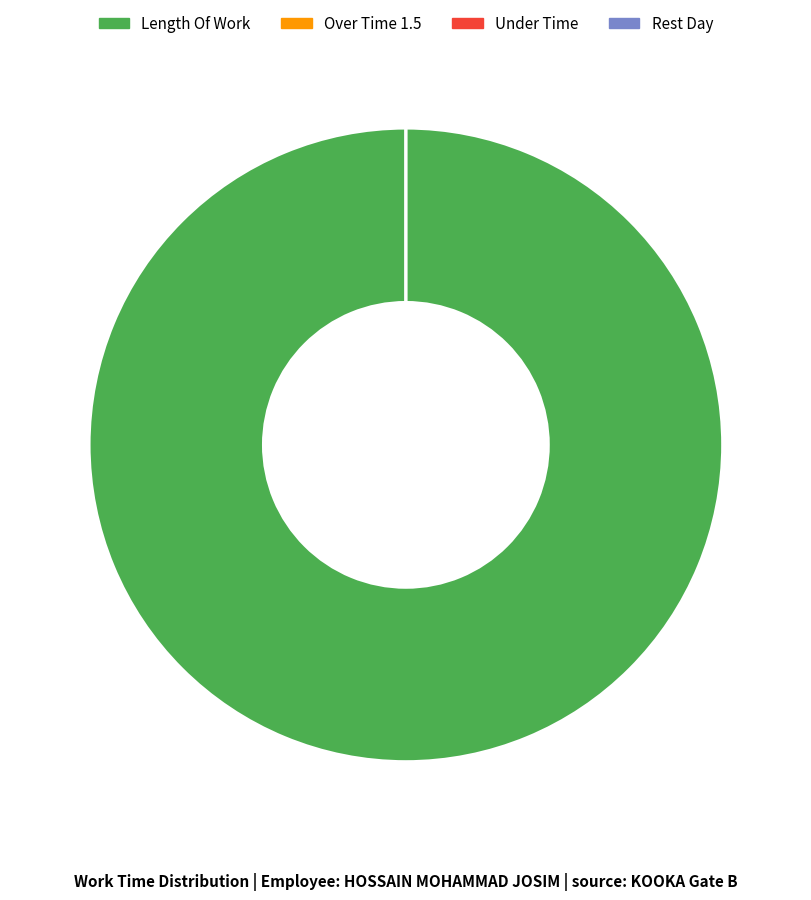

Is it true that Rest Day is 9% of the pie?

False